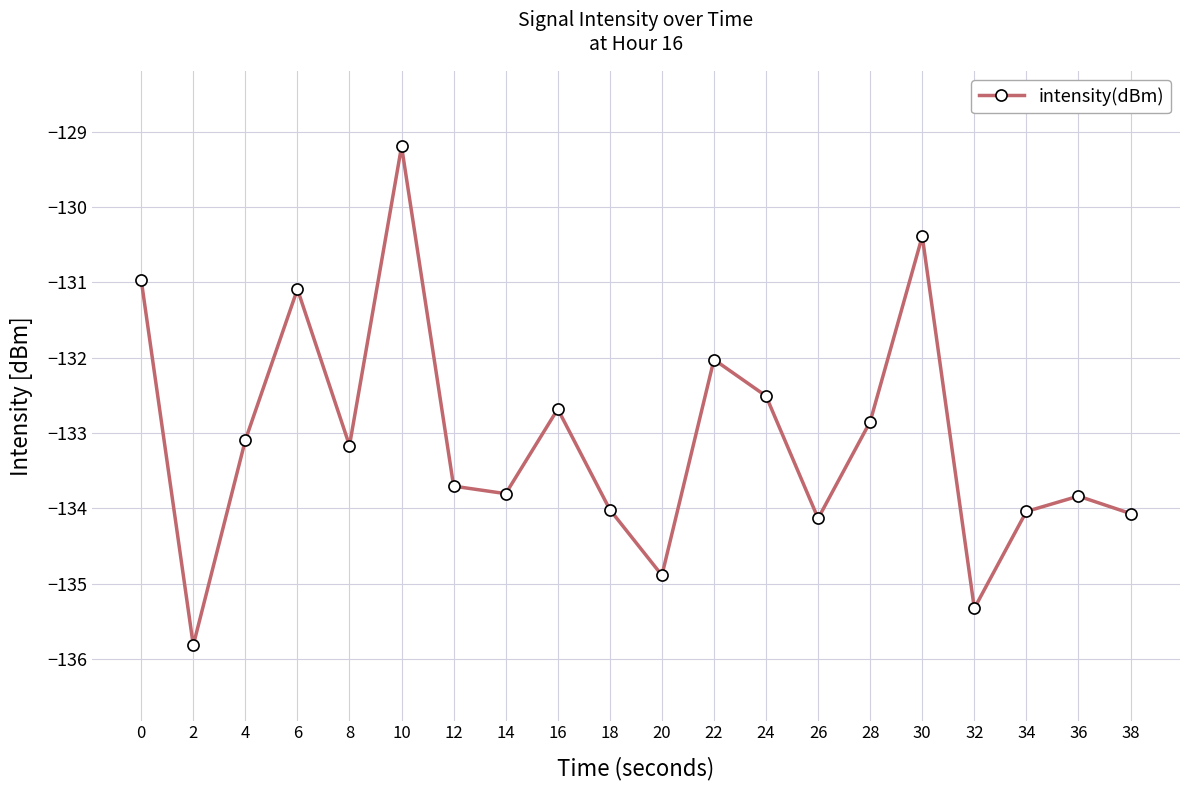

What is the value of the 18th point from the left?

-134.0